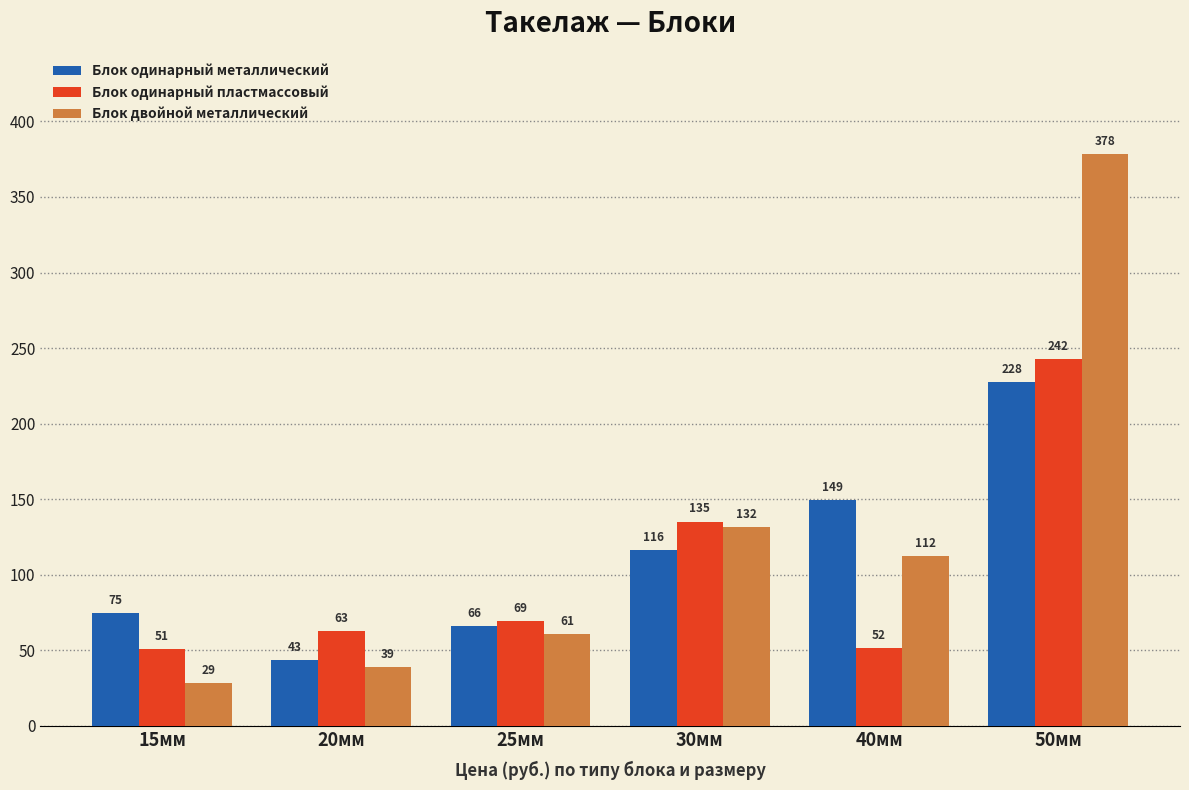

How many data points in Блок одинарный пластмассовый are less than 69?

3